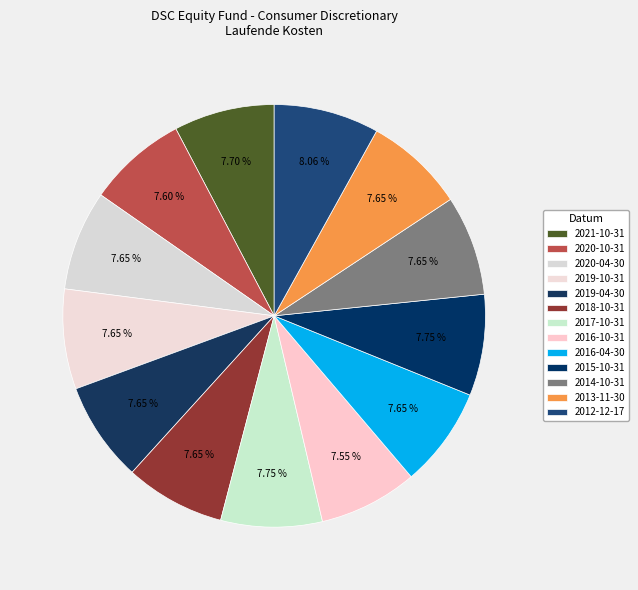

How many slices are in this pie chart?

13